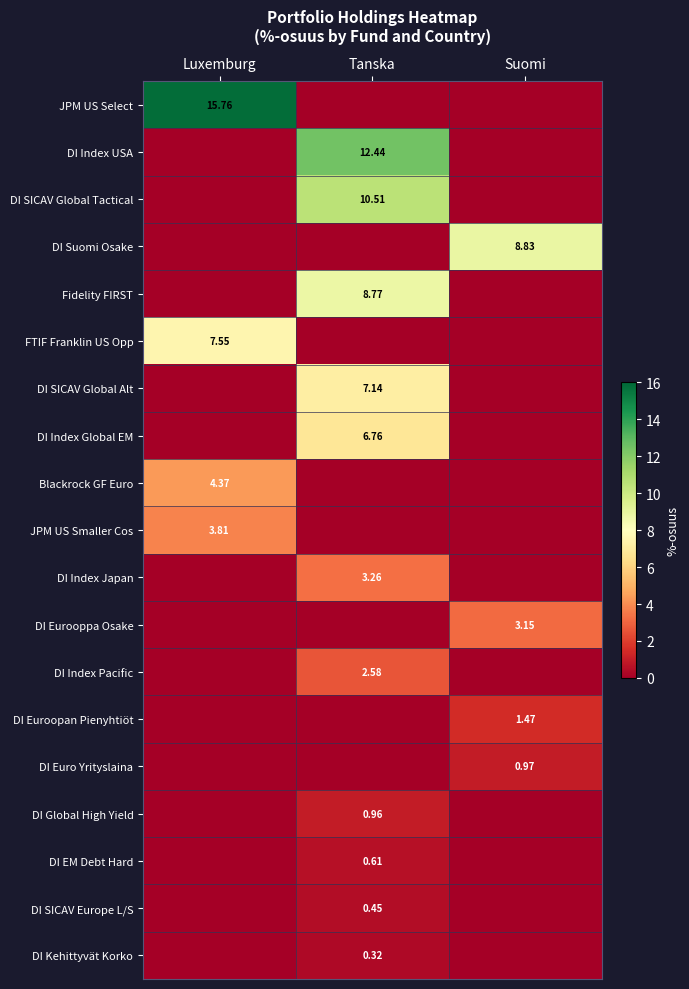

Is the value of DI Index Global EM at Tanska greater than the value of DI Index USA at Tanska?

No